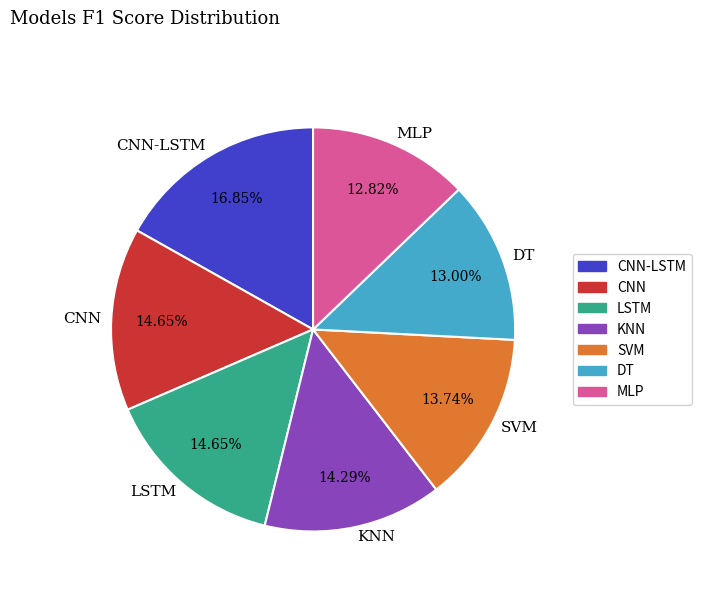

To the nearest percent, what is the difference between the largest and smallest slice percentages?

4%